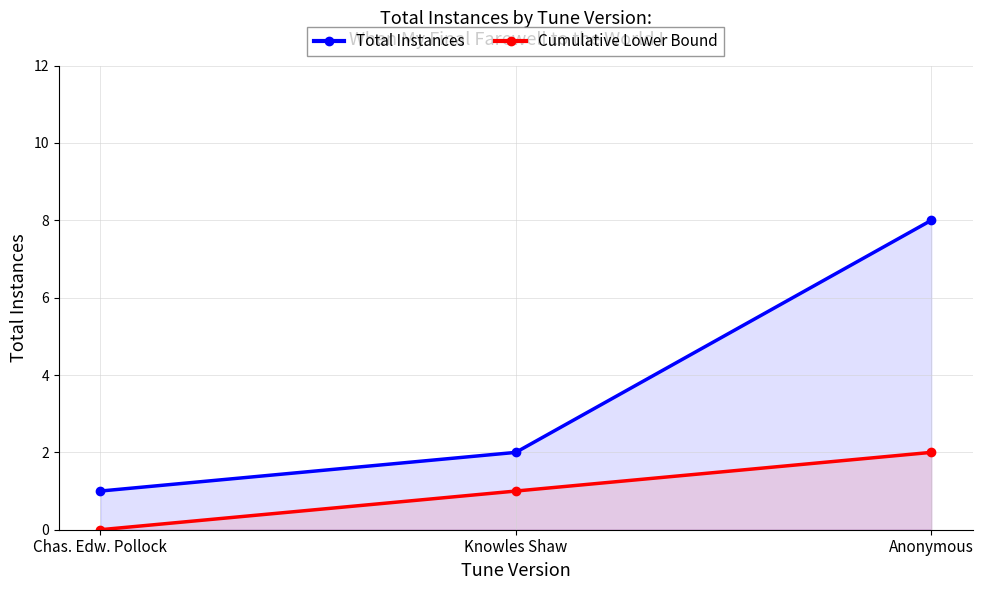

What is the label of the 1st point from the left?

Chas. Edw. Pollock